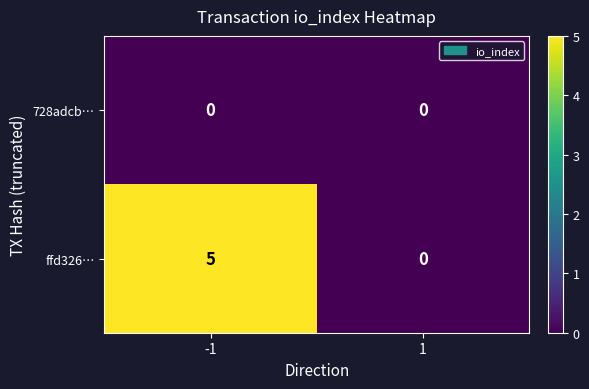

What value does the ffd326… series have at -1?

5